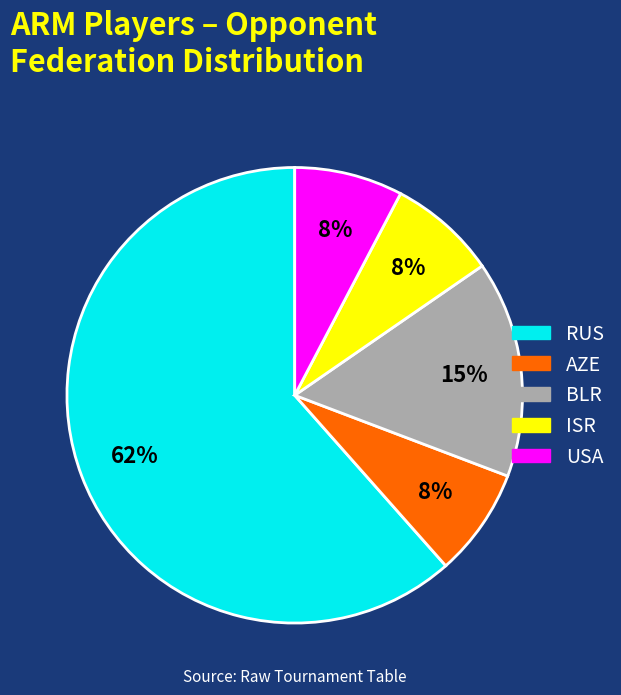

How many slices are in this pie chart?

5